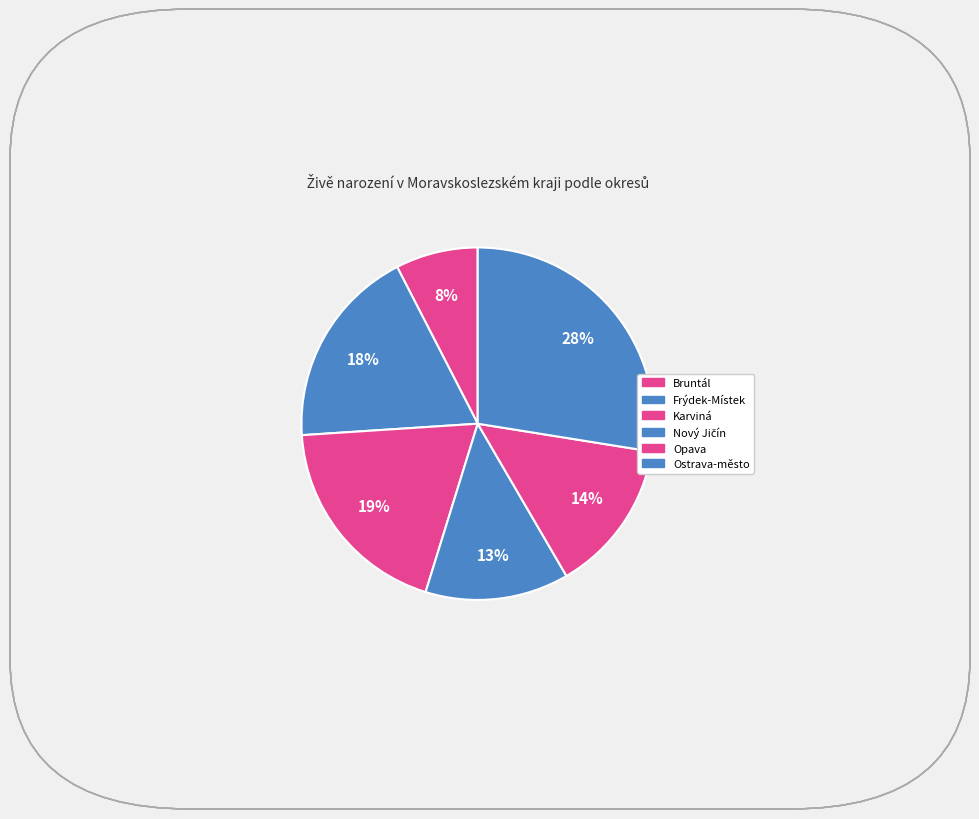

How many slices are in this pie chart?

6